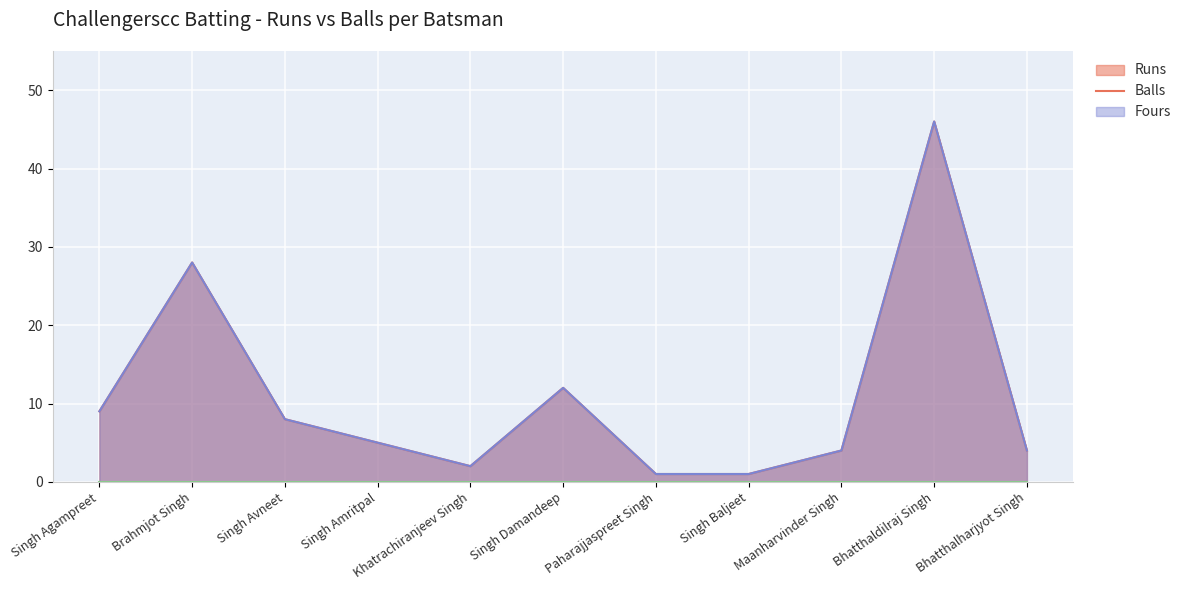

Where does the Balls series first go above 5?

Singh Agampreet